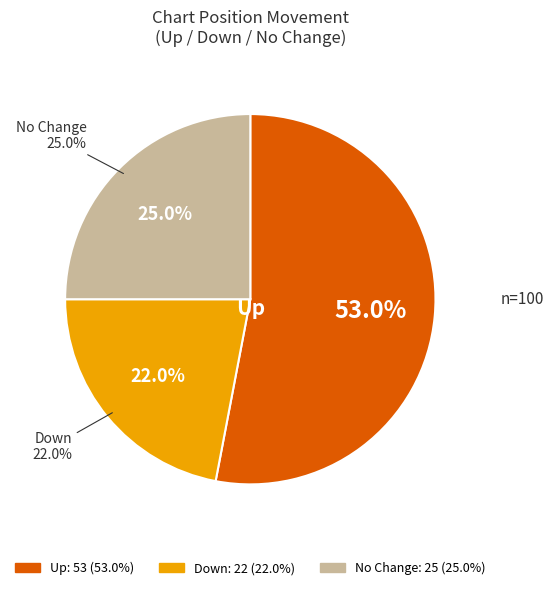

What percentage is the down slice, to the nearest percent?

22%